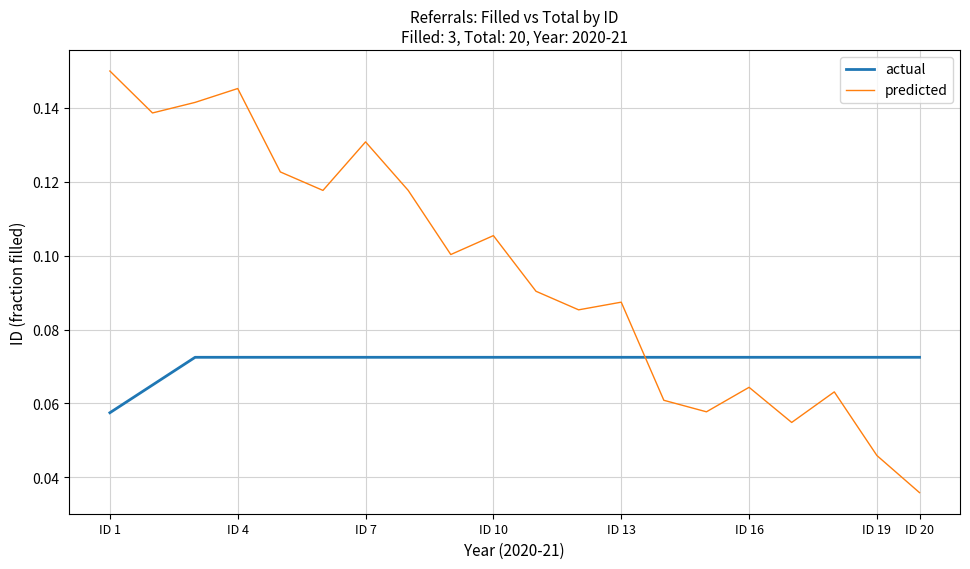

List the series in order of their peak value, lowest first.

actual, predicted